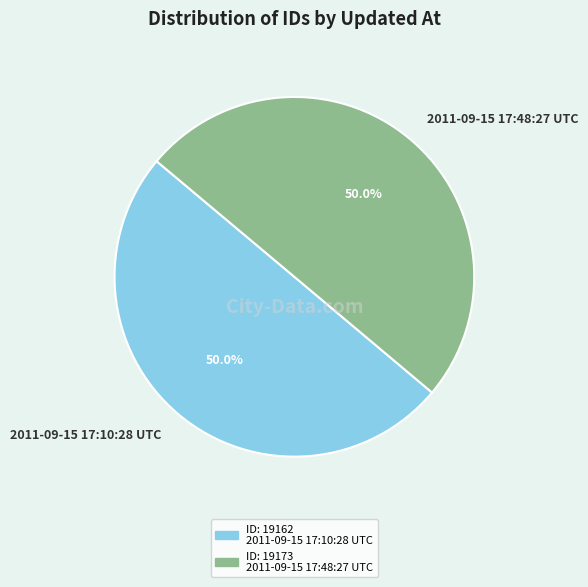

To the nearest percent, what percentage of the pie is 2011-09-15 17:10:28 UTC?

50%